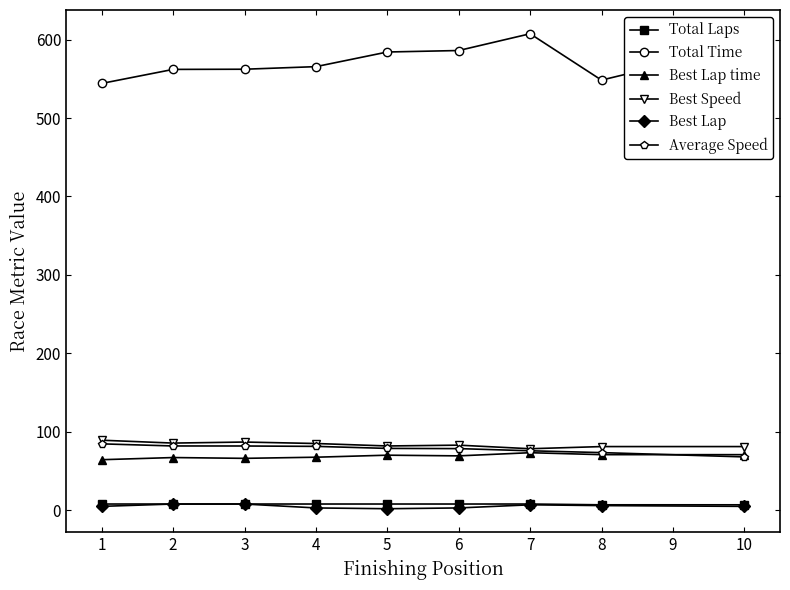

The Best Speed series shows 28.4 at 2. True or false?

False